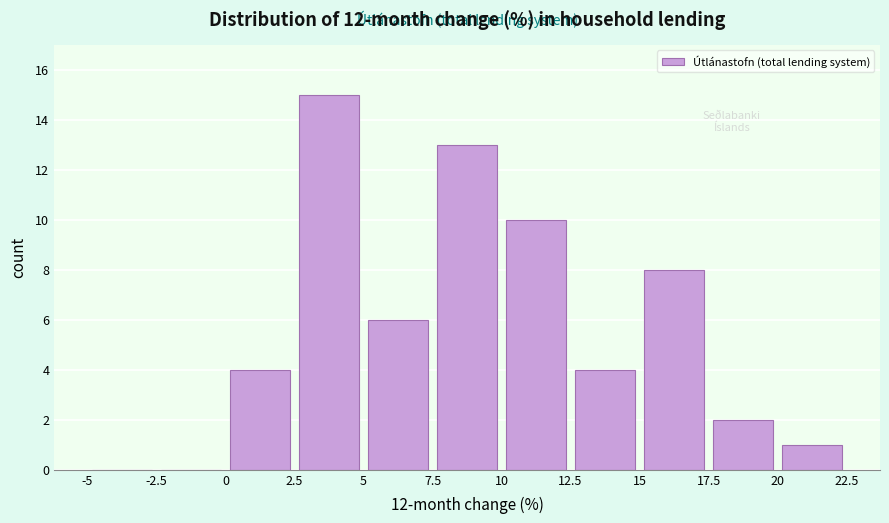

What is the height of the bar covering 12.5 to 15 on the x-axis? The values are not printed on the chart, so give them approximately, as read against the axis.

4